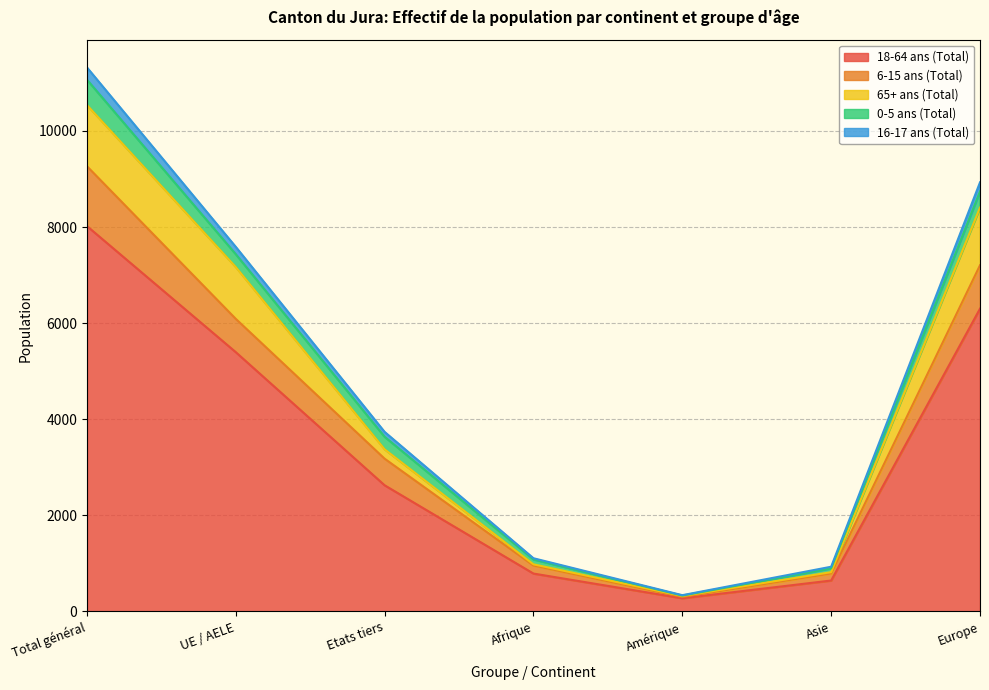

Which category has the lowest value in the 18-64 ans (Total) series?

Amérique